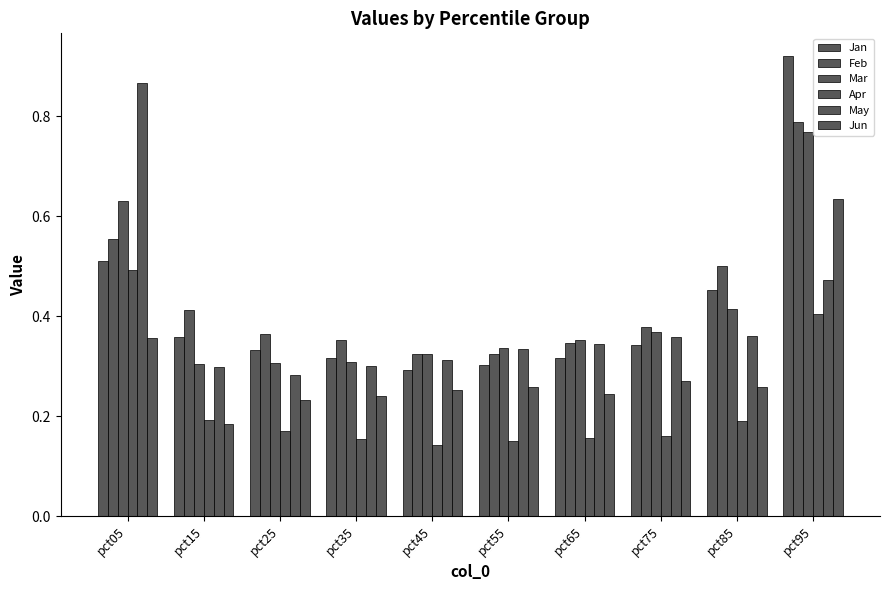

Does the chart contain any negative values?

No